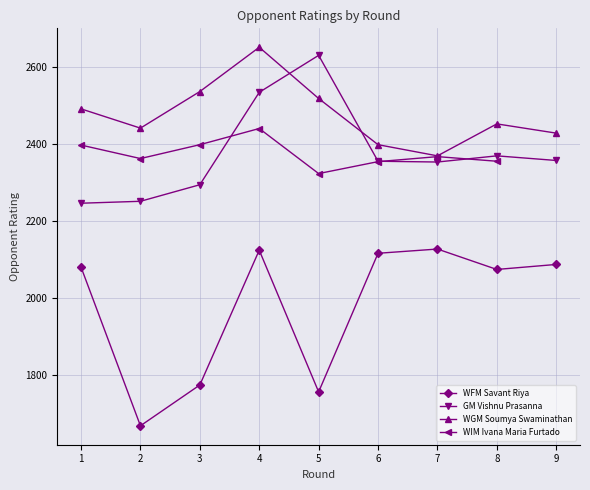

Which label corresponds to the largest value in the chart?

4